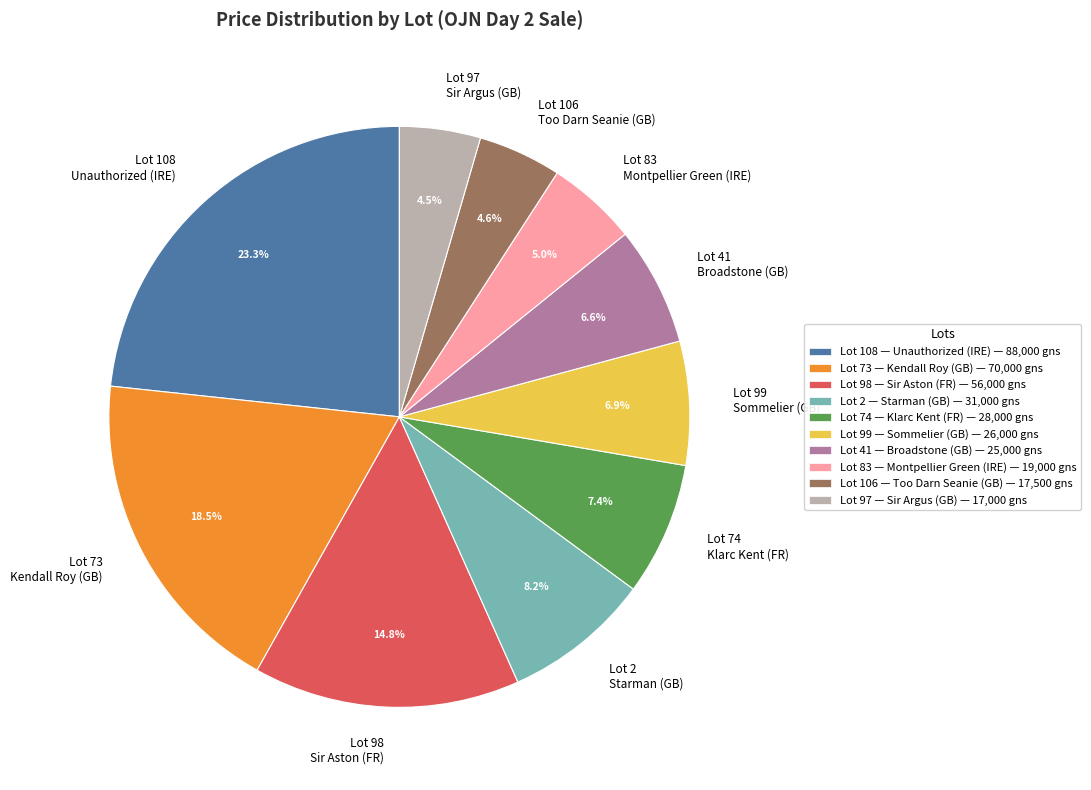

Which has a higher value, Lot 99 Sommelier (GB) or Lot 108 Unauthorized (IRE)?

Lot 108 Unauthorized (IRE)